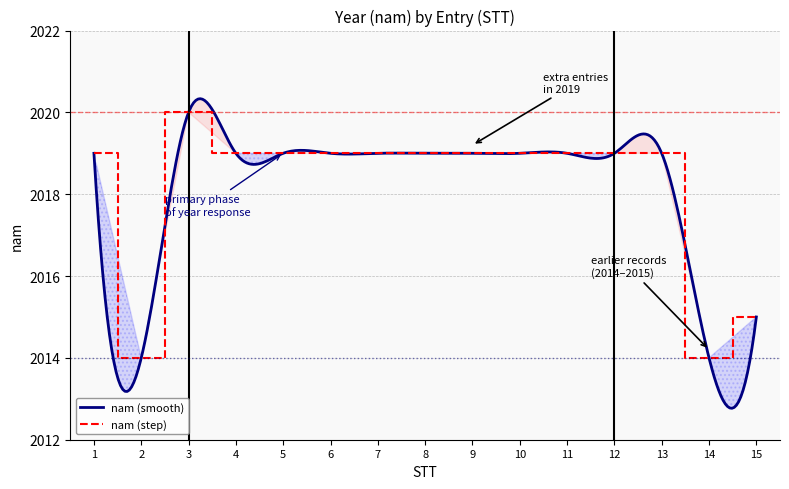

Approximately how many times larger is the value at 12 compared to 1?

1.0